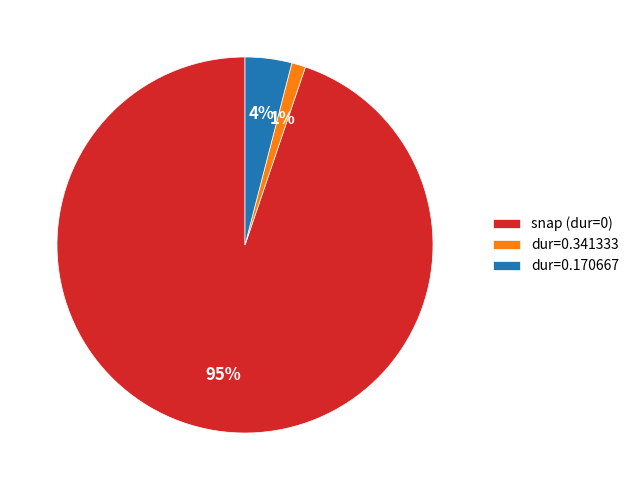

True or false: snap (dur=0) accounts for 95% of the total.

True